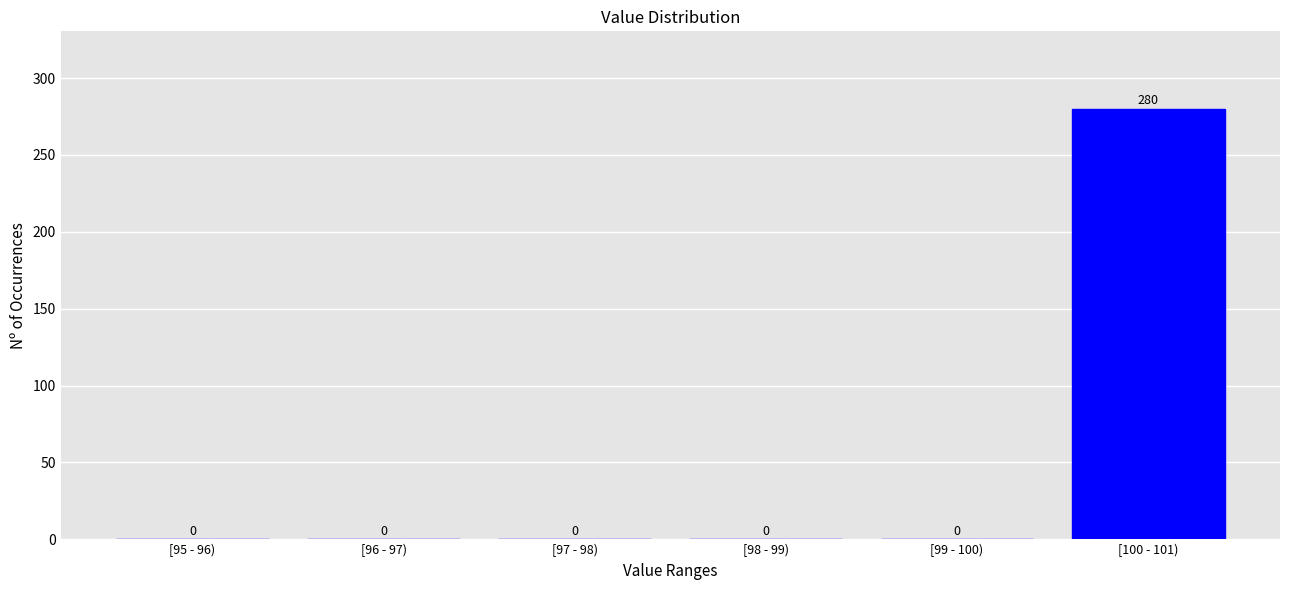

Reading right to left, list all the values displayed in this chart.

[100 - 101)=280	[99 - 100)=0	[98 - 99)=0	[97 - 98)=0	[96 - 97)=0	[95 - 96)=0